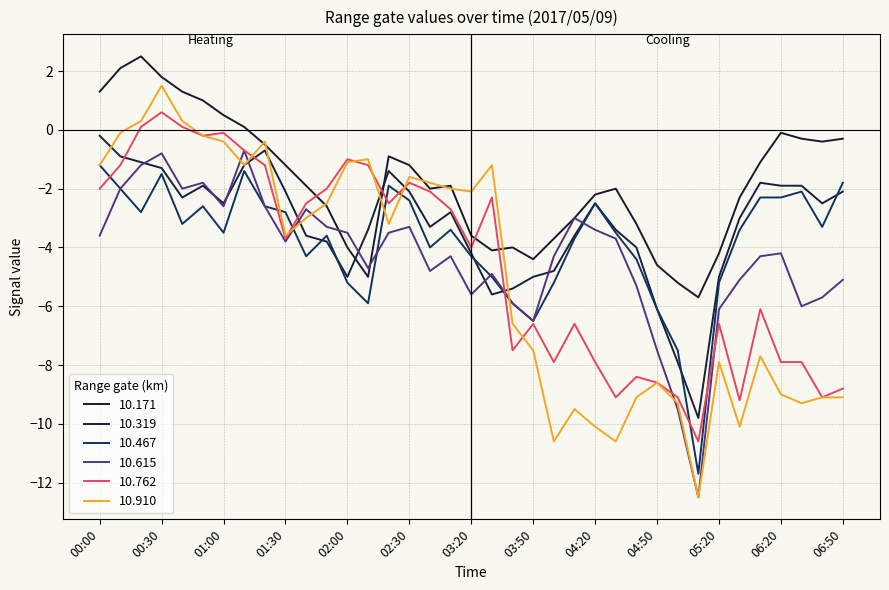

At which label is 10.762 closest to -5?

03:20